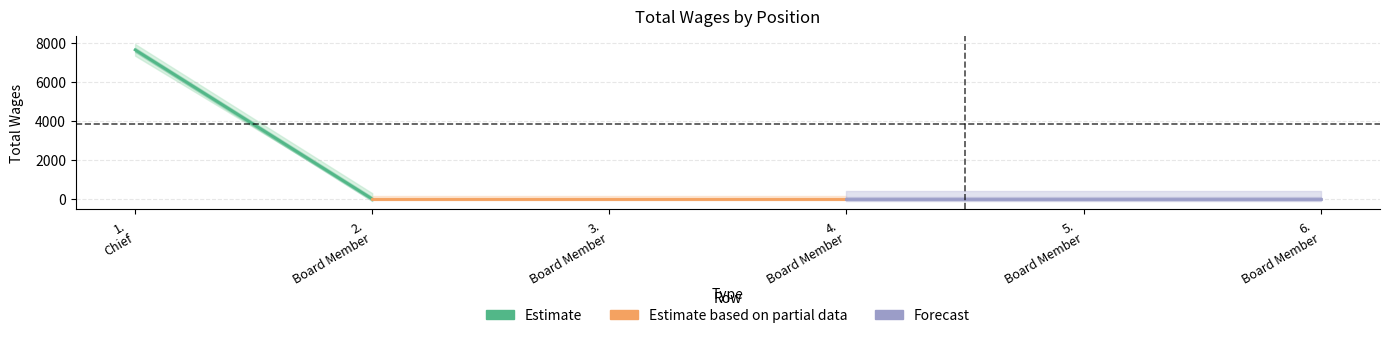

What is the label of the 5th point from the right?

2.